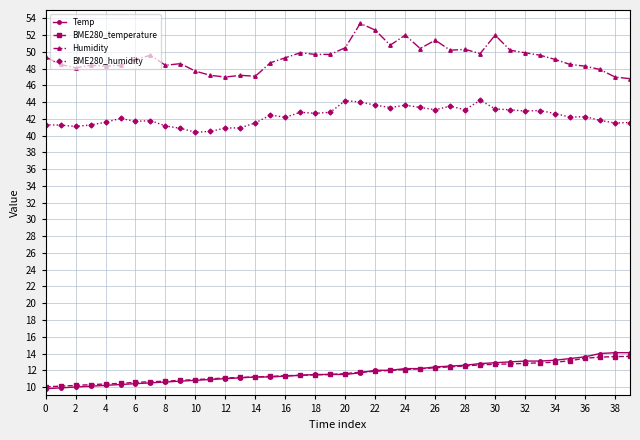

Which series has the widest spread of values?

Humidity